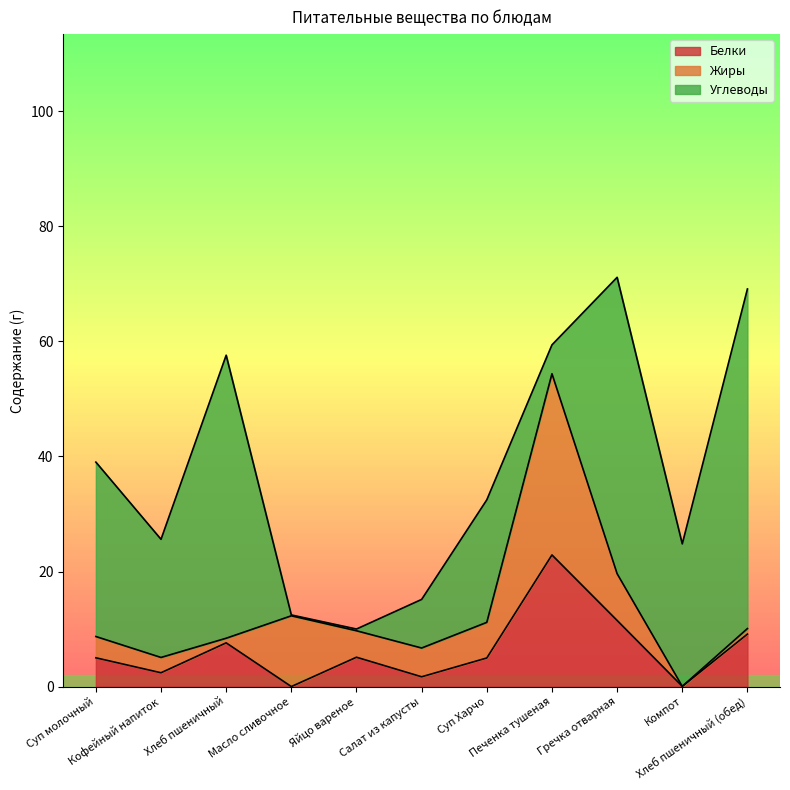

What is the highest value of the Белки series?

22.9